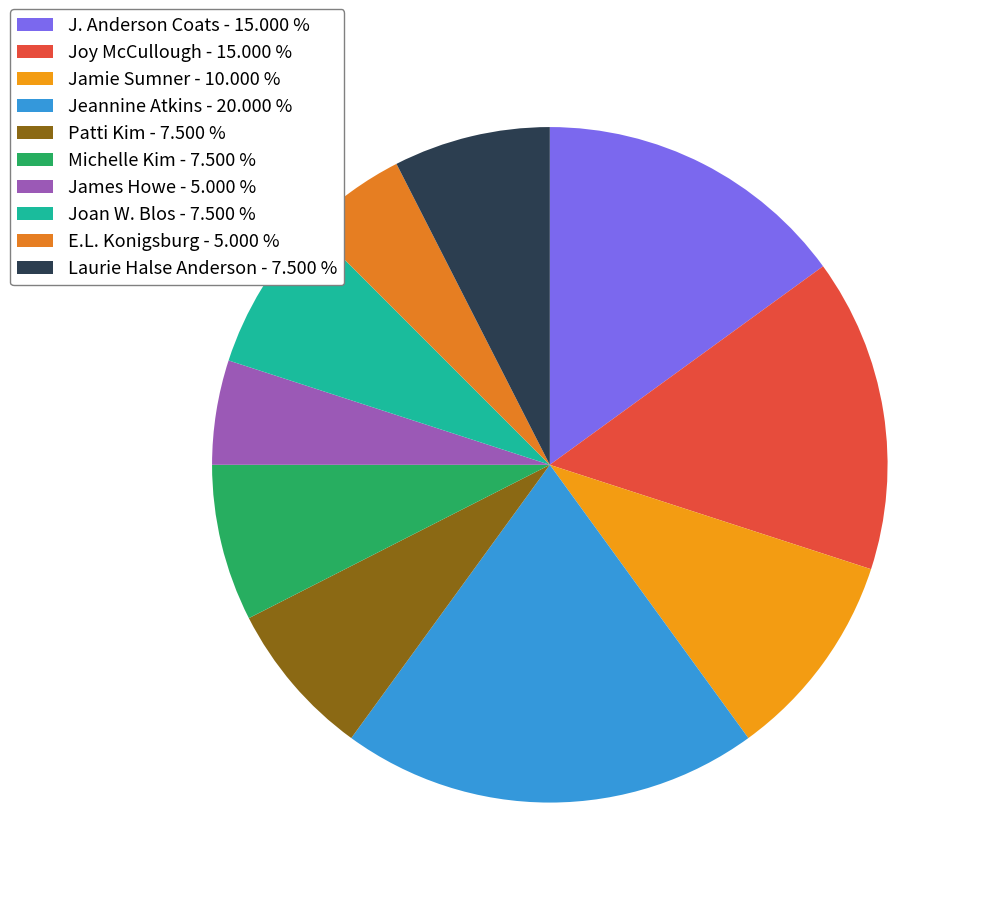

Count the number of slices in the pie.

10